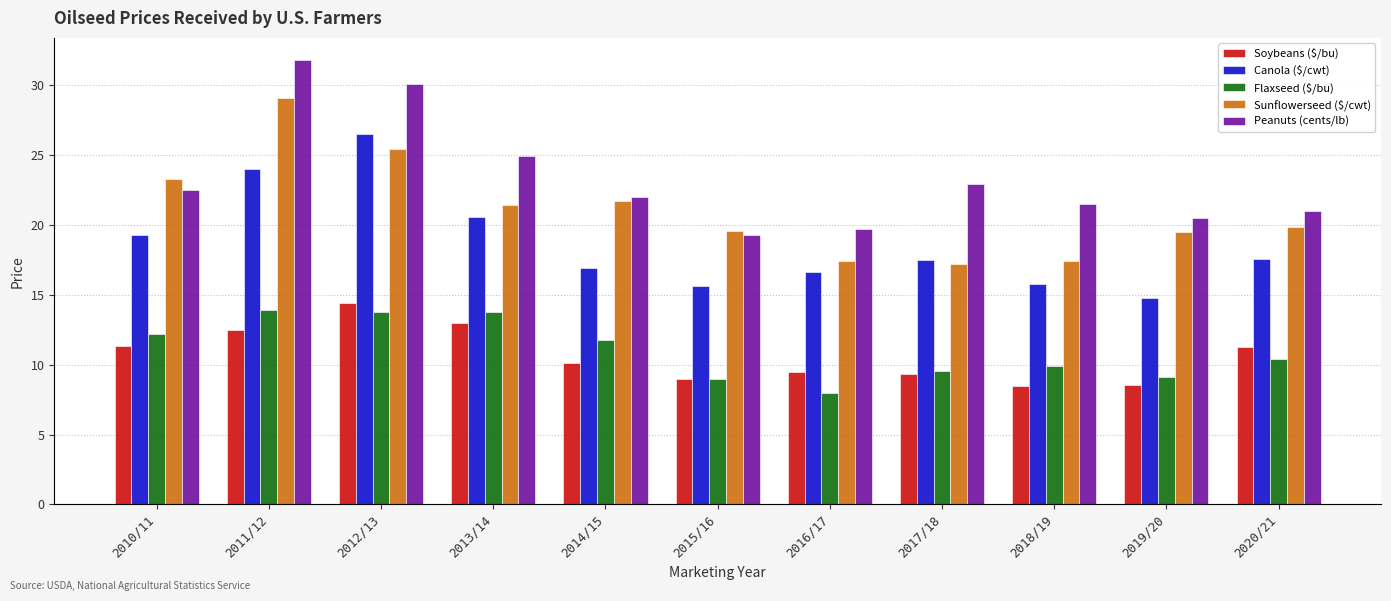

What are all the series names shown in the legend?

Soybeans ($/bu), Canola ($/cwt), Flaxseed ($/bu), Sunflowerseed ($/cwt), Peanuts (cents/lb)